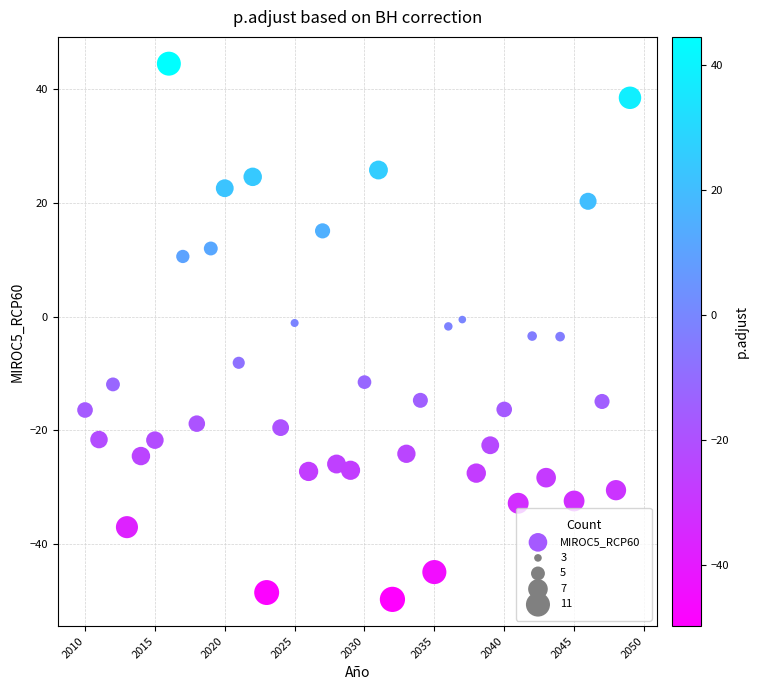

What is the range of Y values (max minus min)?

94.2